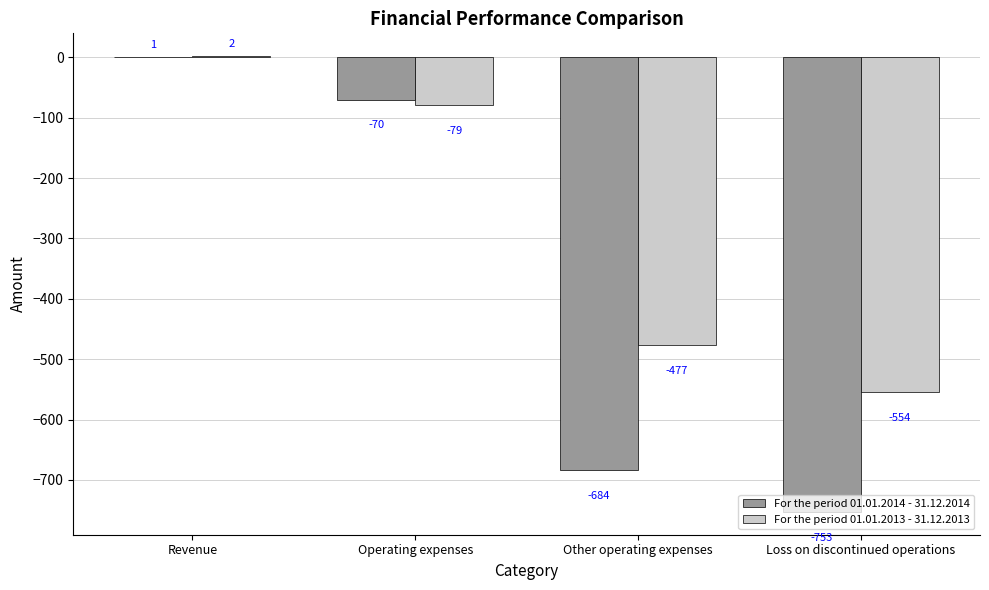

The For the period 01.01.2013 - 31.12.2013 series shows -35 at Operating expenses. True or false?

False